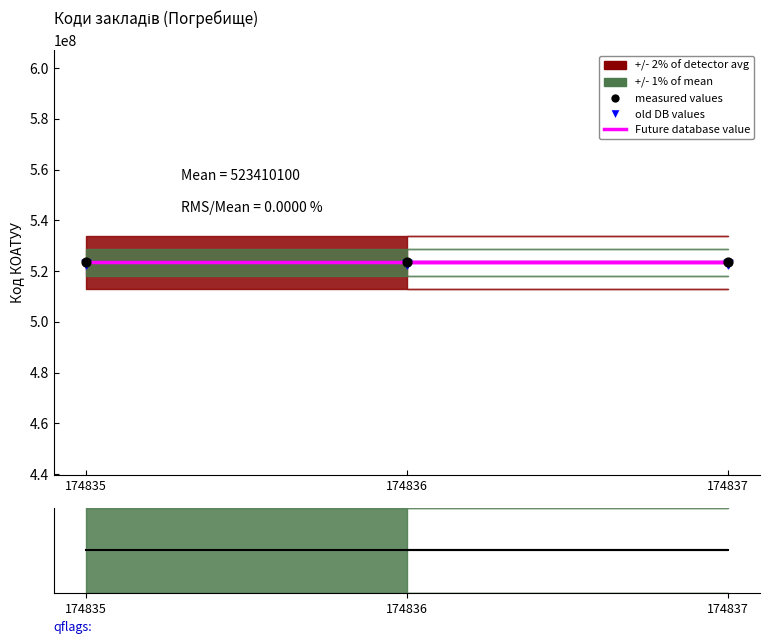

Which series contains the lowest Y value?

qflags line